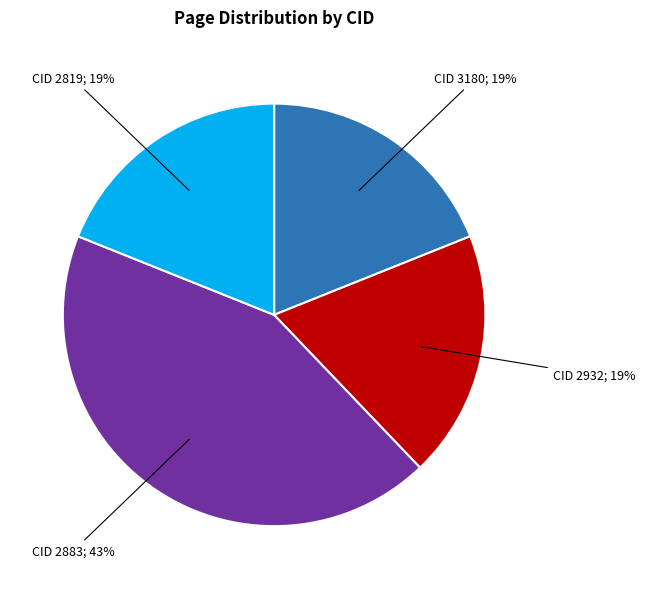

How many segments does this pie chart have?

4